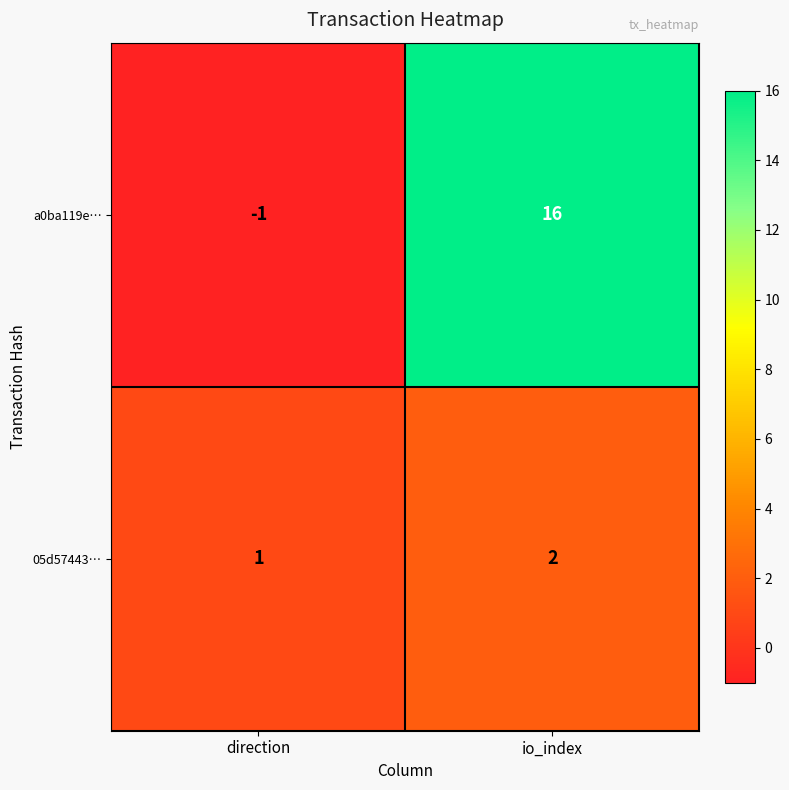

What is the sum of all a0ba119e… values?

15